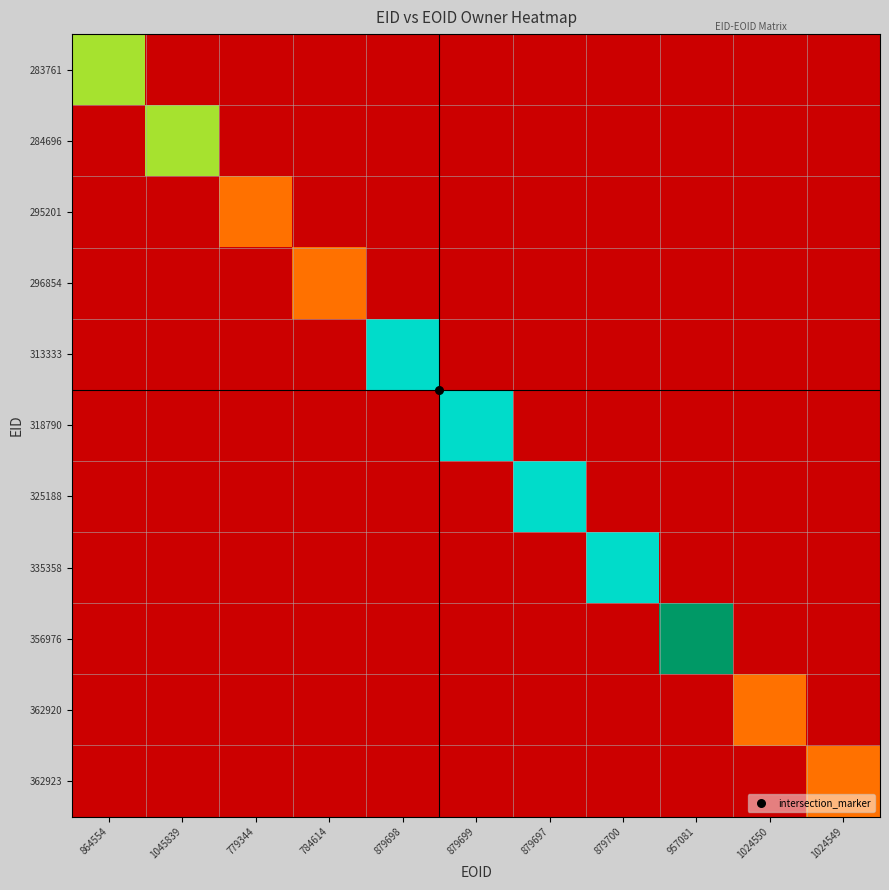

At which category does the chart reach its peak across all series?

957081